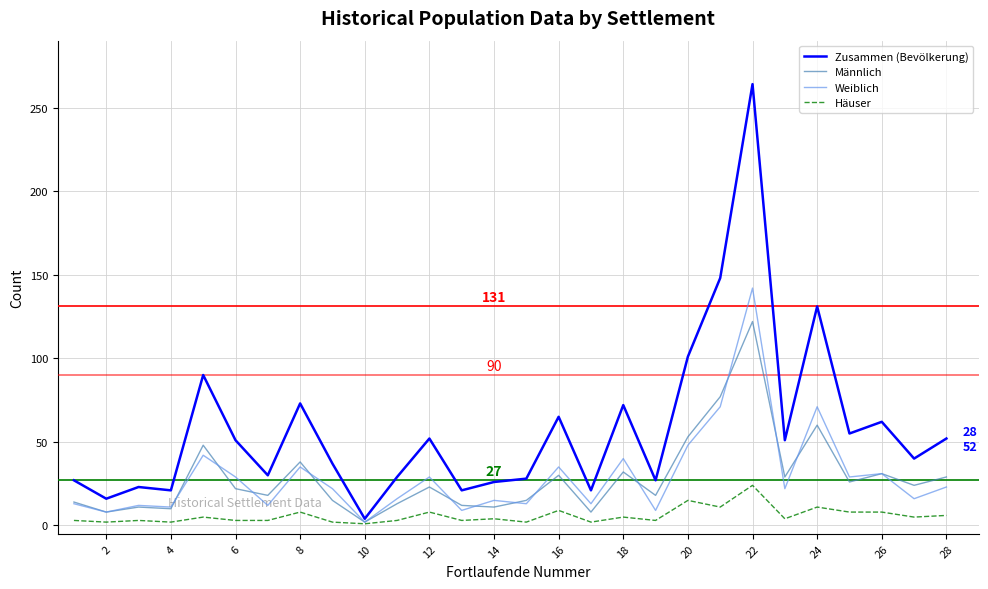

How many distinct data groups are displayed?

4